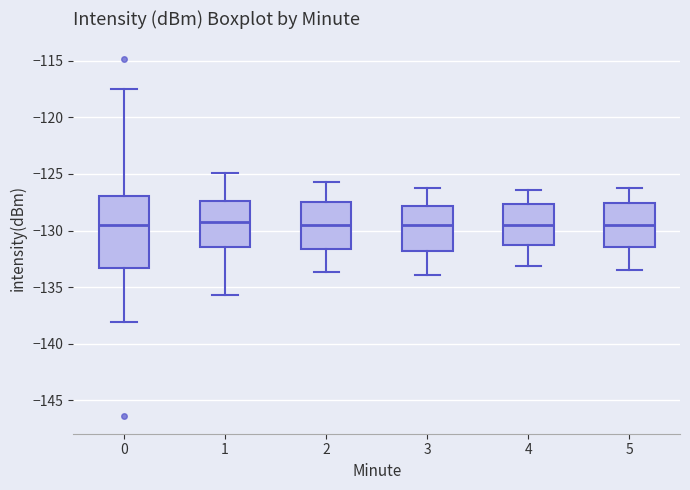

Where is the lower edge of the box at x = 2 on the y-axis? The values are not printed on the chart, so give them approximately, as read against the axis.

-131.5